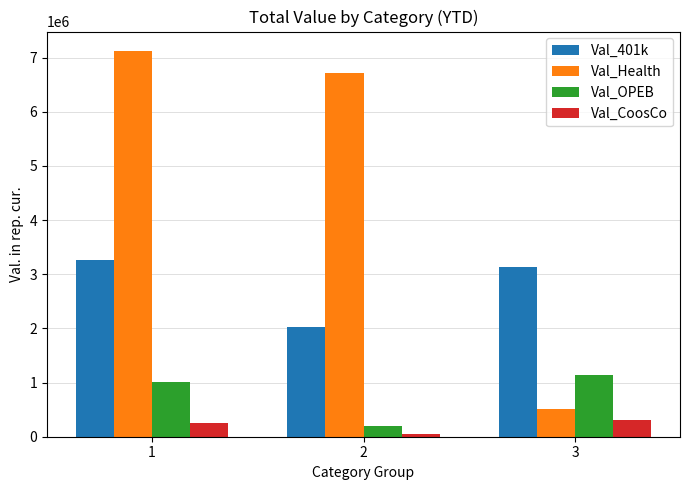

Rank the series at 3 from lowest to highest value.

Val_CoosCo, Val_Health, Val_OPEB, Val_401k